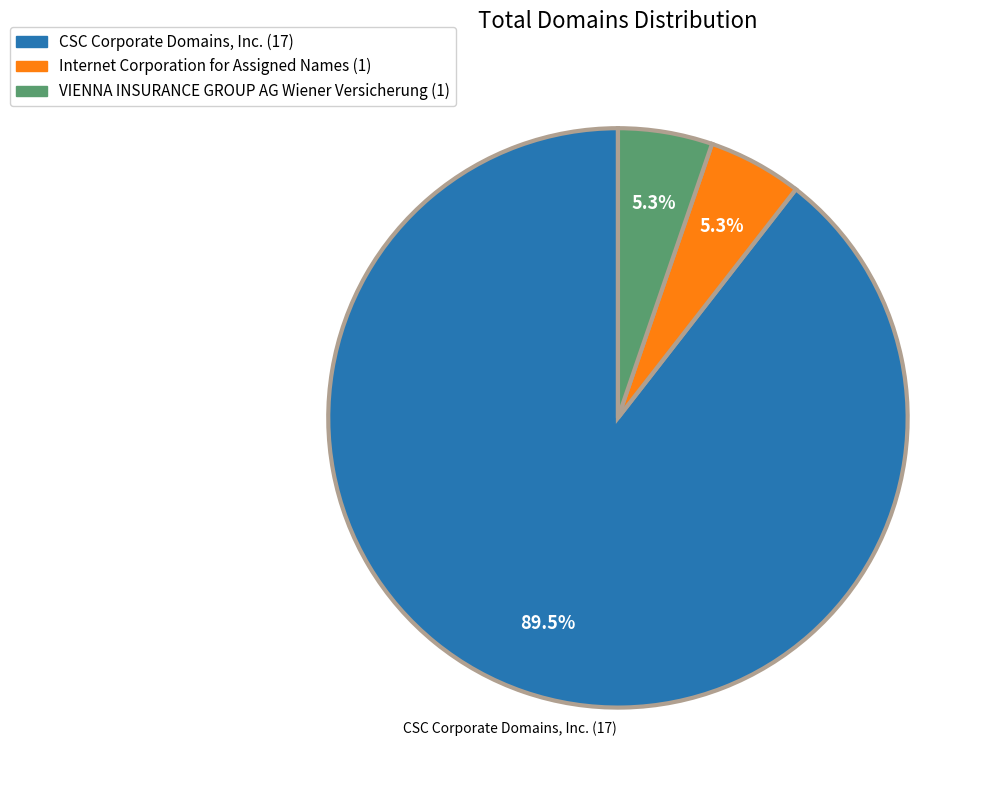

Between Internet Corporation for Assigned Names (1) and CSC Corporate Domains, Inc. (17), which is larger?

CSC Corporate Domains, Inc. (17)